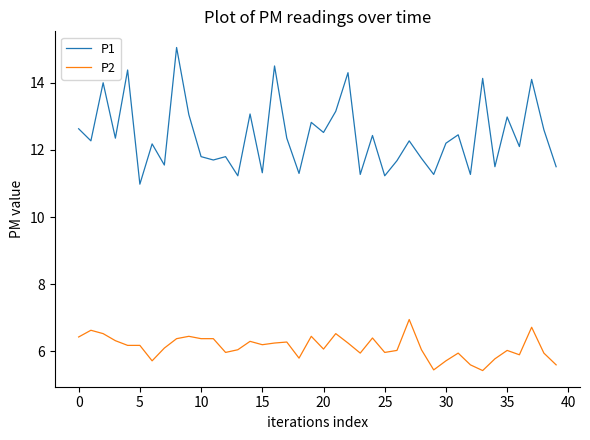

Which series has the widest spread of values?

P1